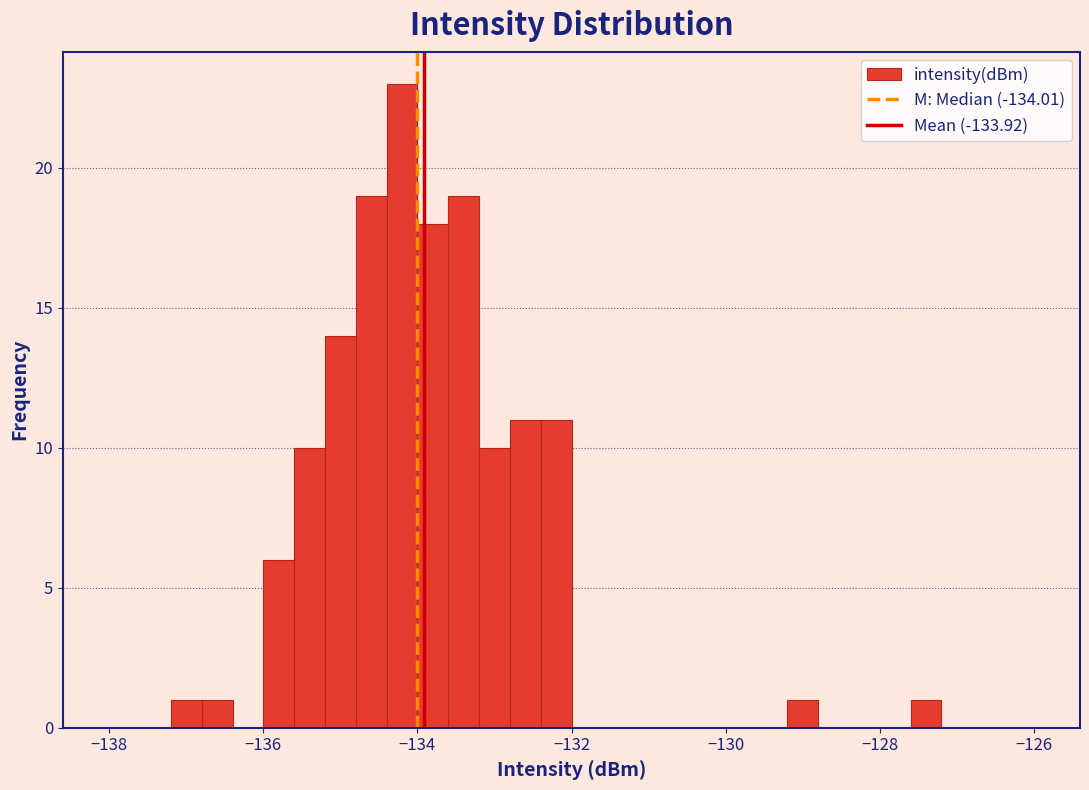

Around what value on the x-axis is the tallest bar? Give the approximate position of its centre, as read against the axis.

-134.2